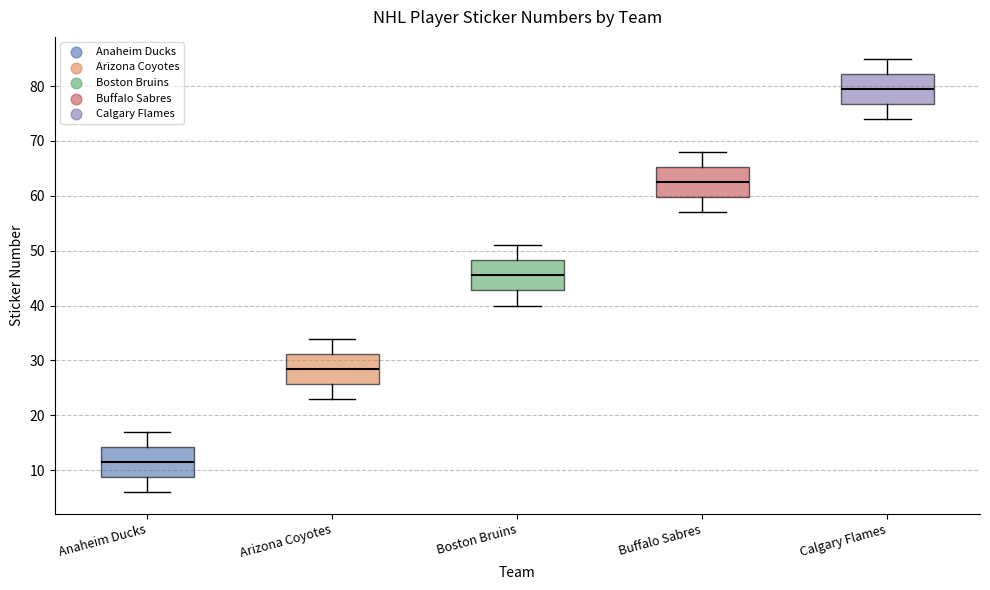

Which box's median line is the highest?

Calgary Flames